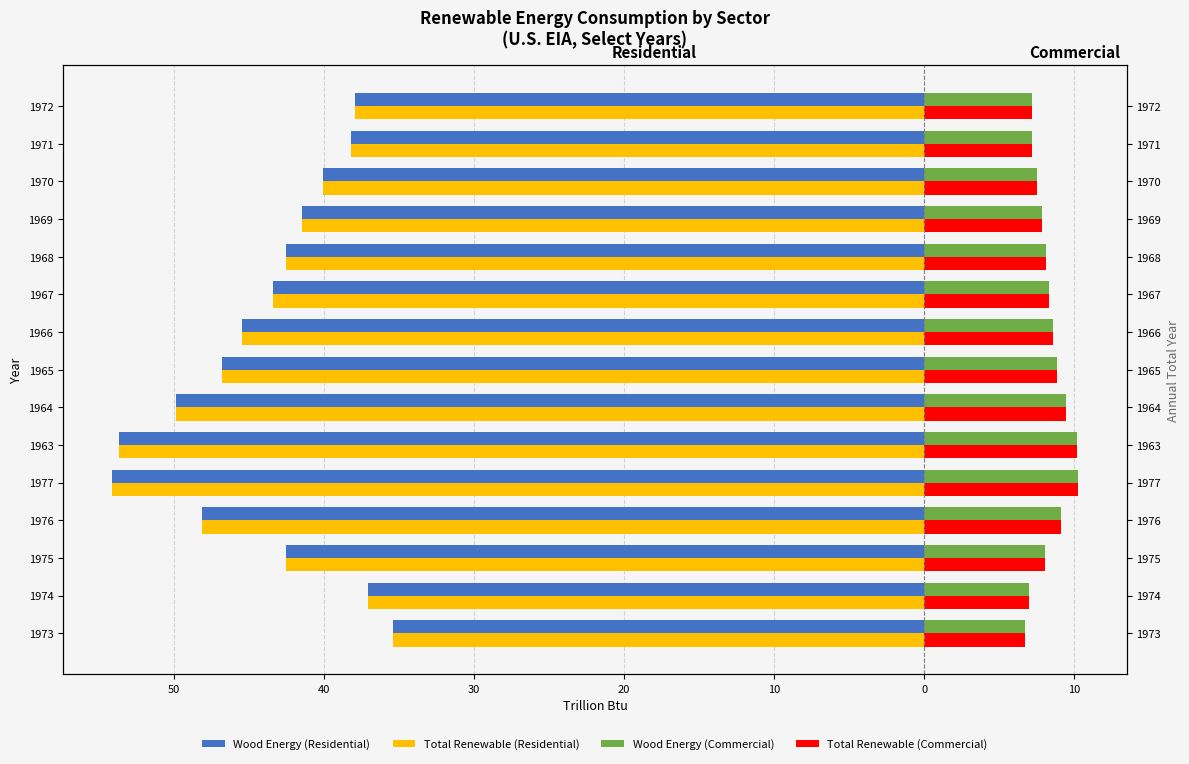

What is the difference between the Wood Energy (Residential) values at 1965 and 1966?

1.3